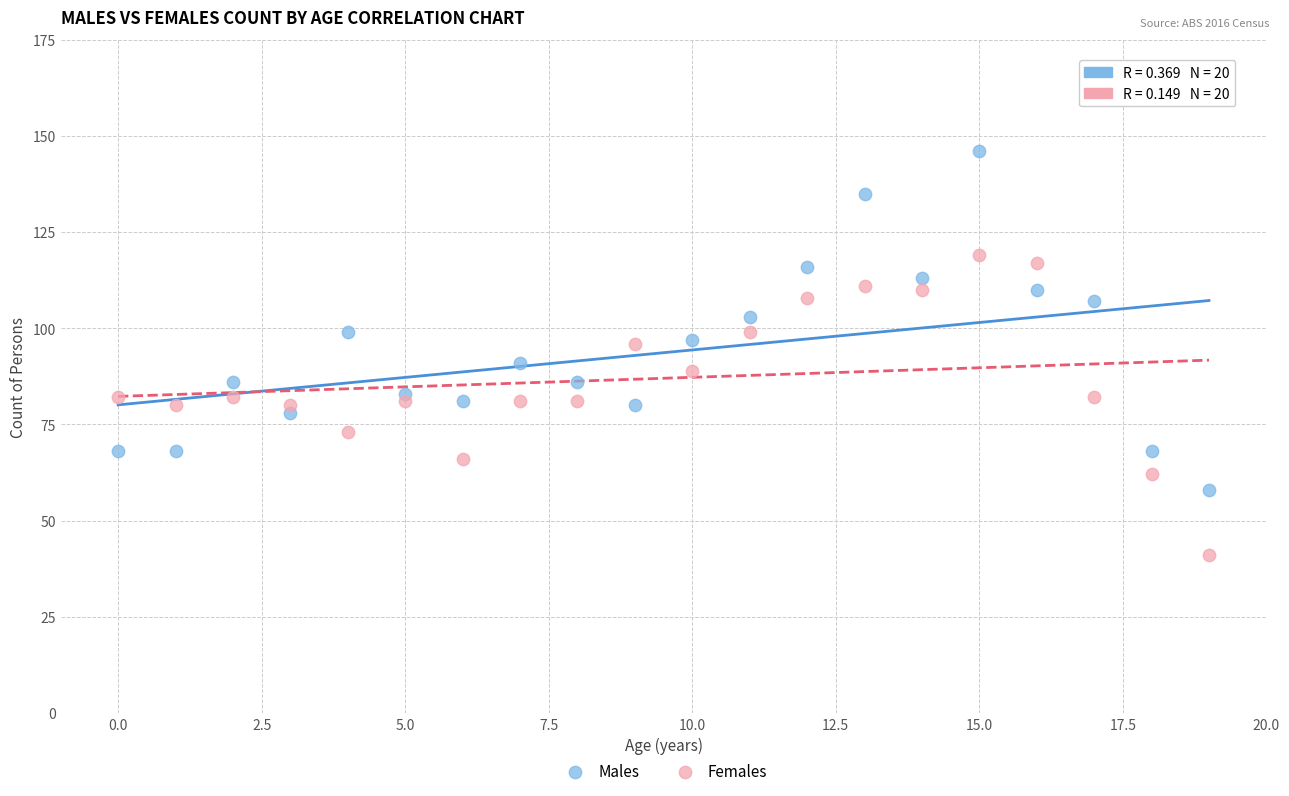

Which series reaches the minimum Y coordinate?

Females